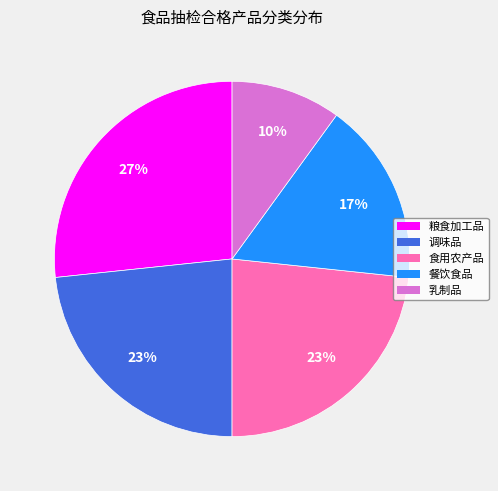

Approximately how many times larger is the value at 餐饮食品 compared to 食用农产品?

0.7